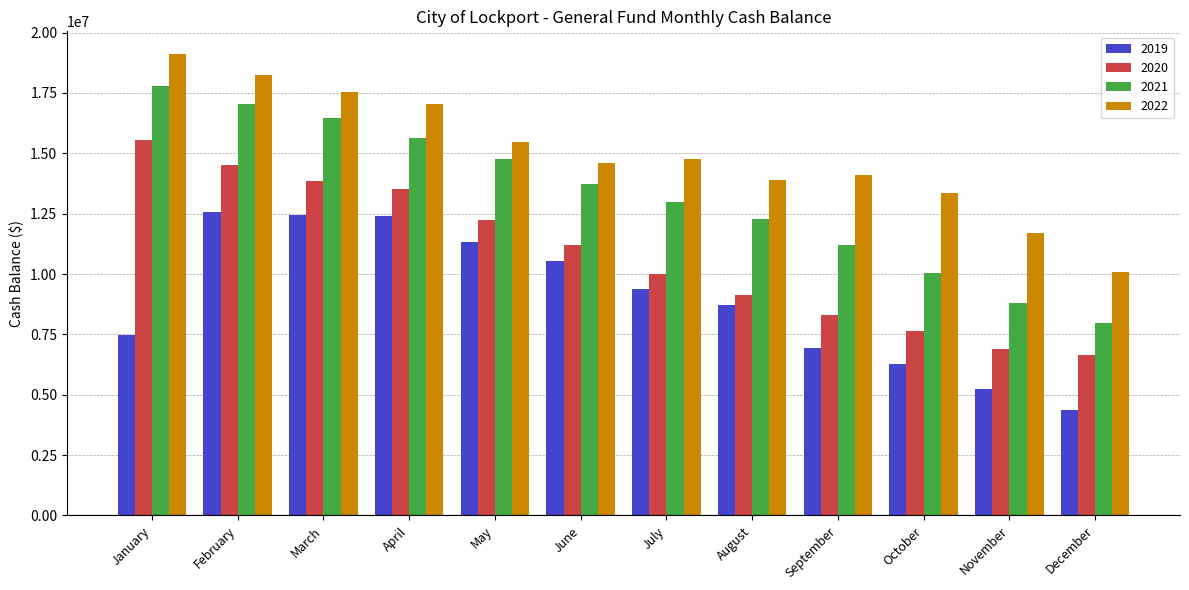

What is the sum of the 2022 values at December and June?

24696886.1